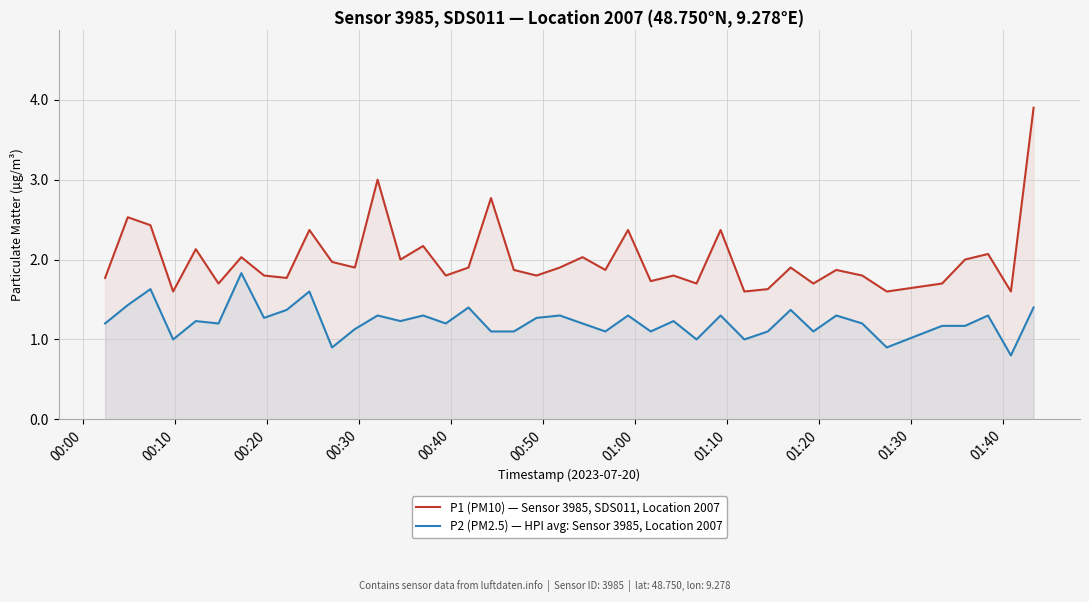

At how many categories does at least one series exceed 1?

40